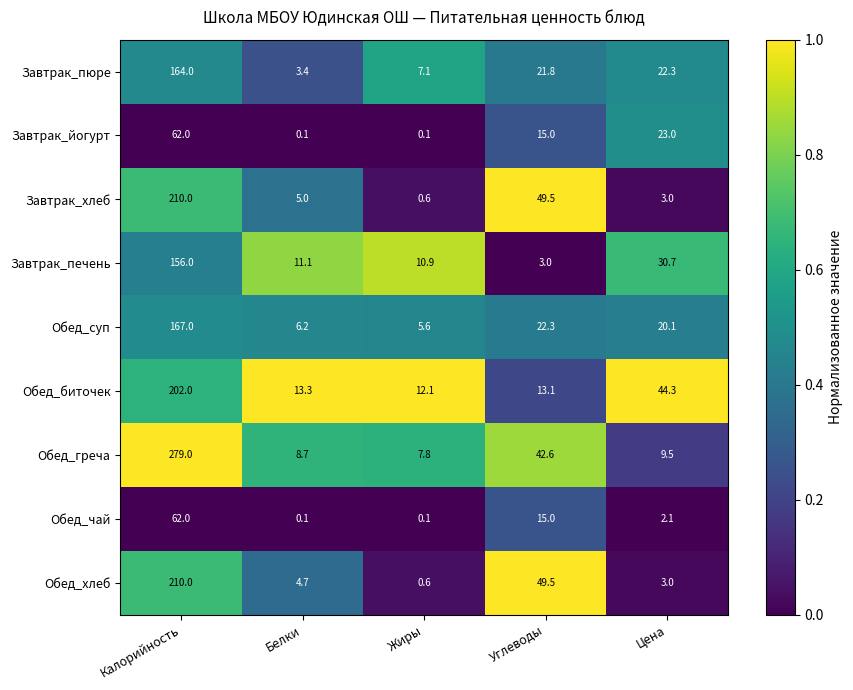

Which series has the largest total across all categories?

Обед_греча